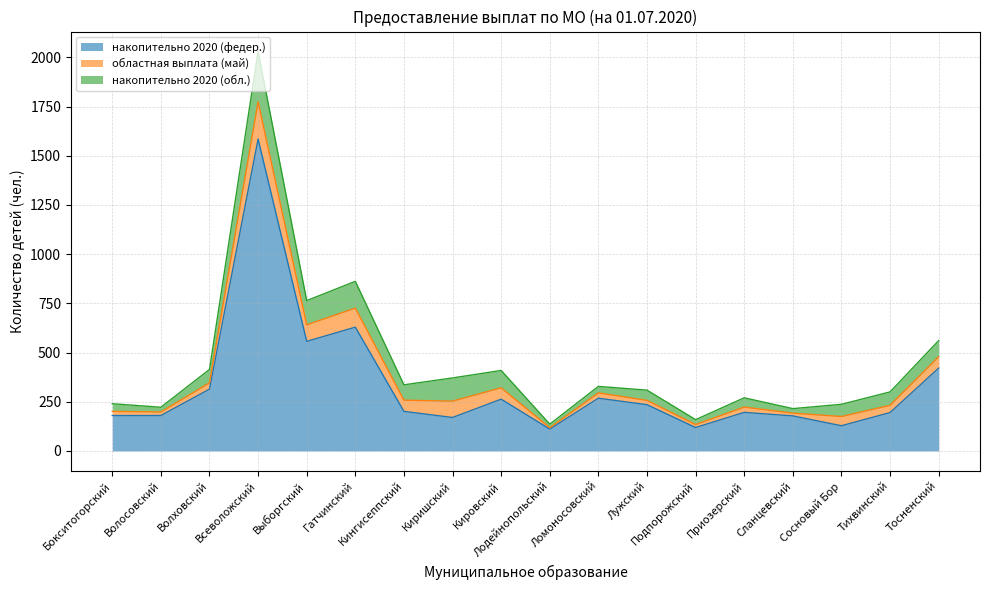

How many interior local valleys does the областная выплата (май) series have?

7